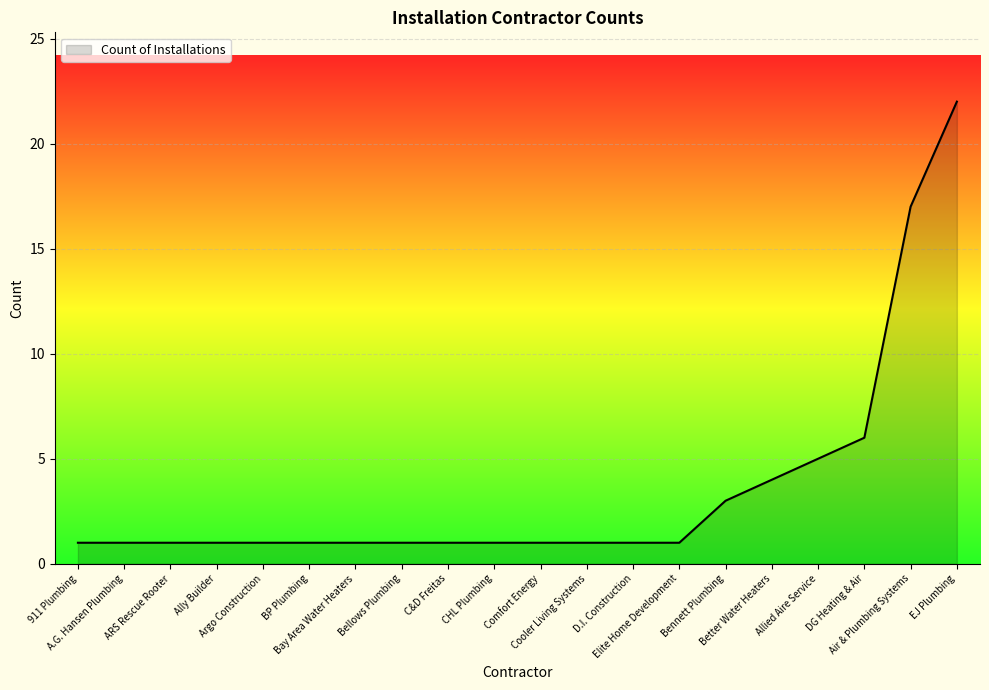

What is the greatest value displayed?

22